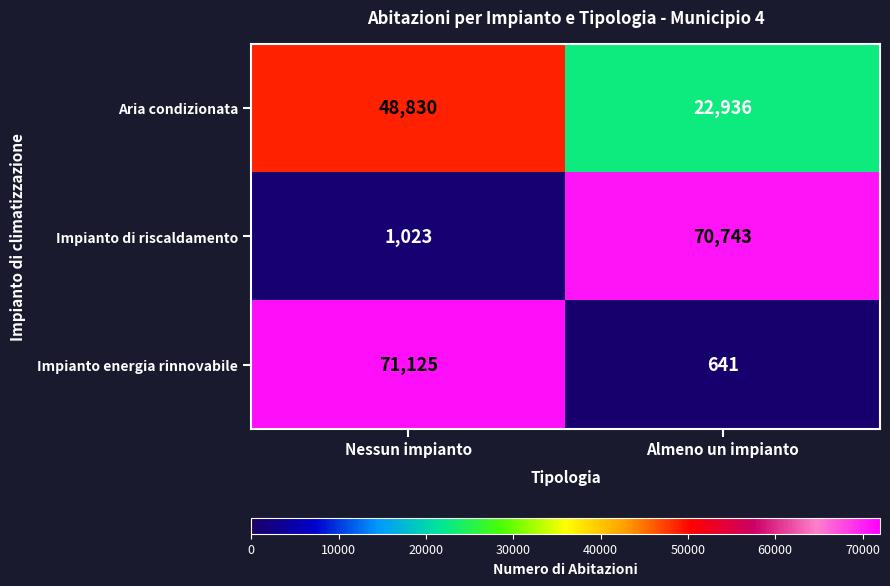

What is the maximum value shown in the chart?

71125